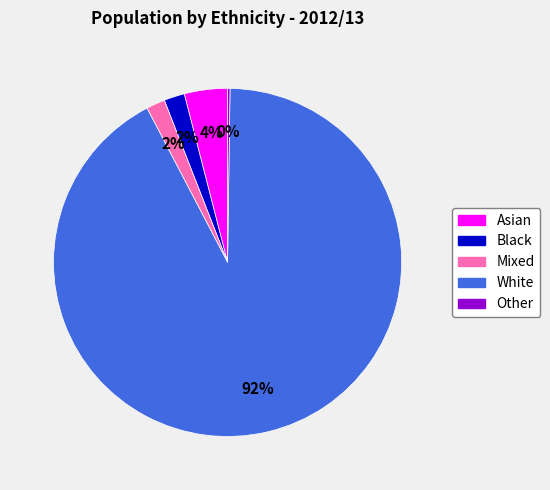

Which has a higher value, Mixed or White?

White